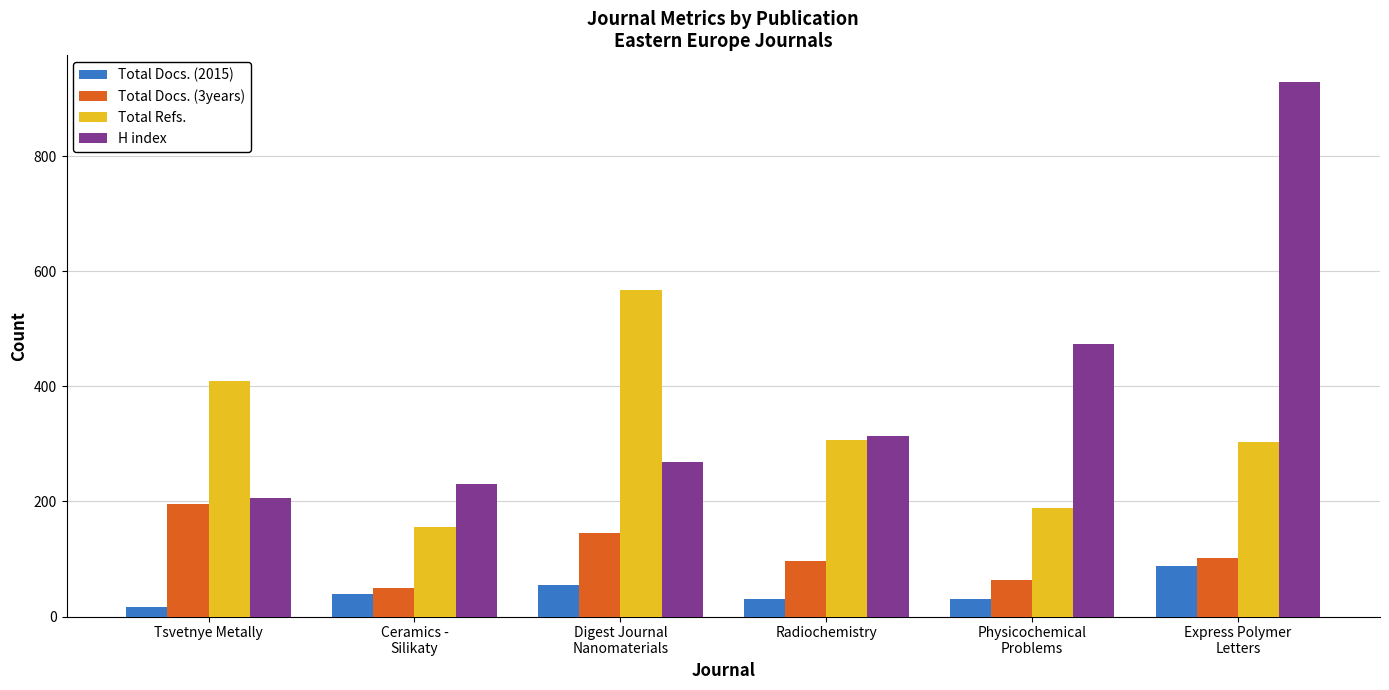

What is the minimum value shown in the chart?

16